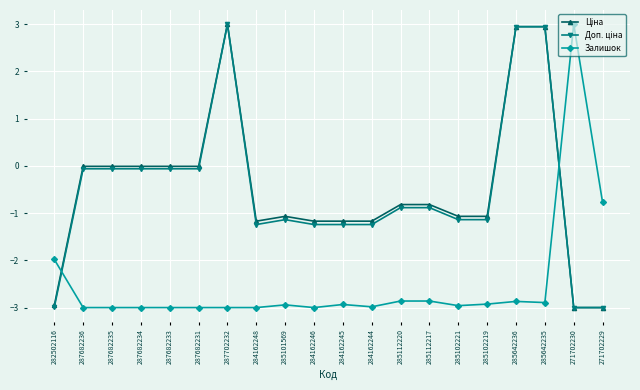

What is the total value across all series at 285112217?

-4.6